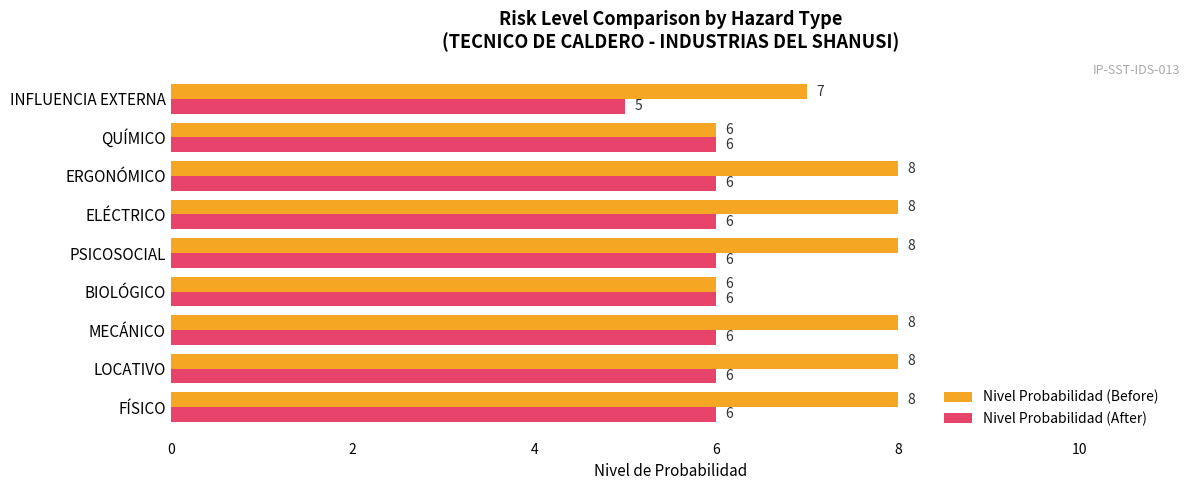

At how many categories does at least one series exceed 5?

9